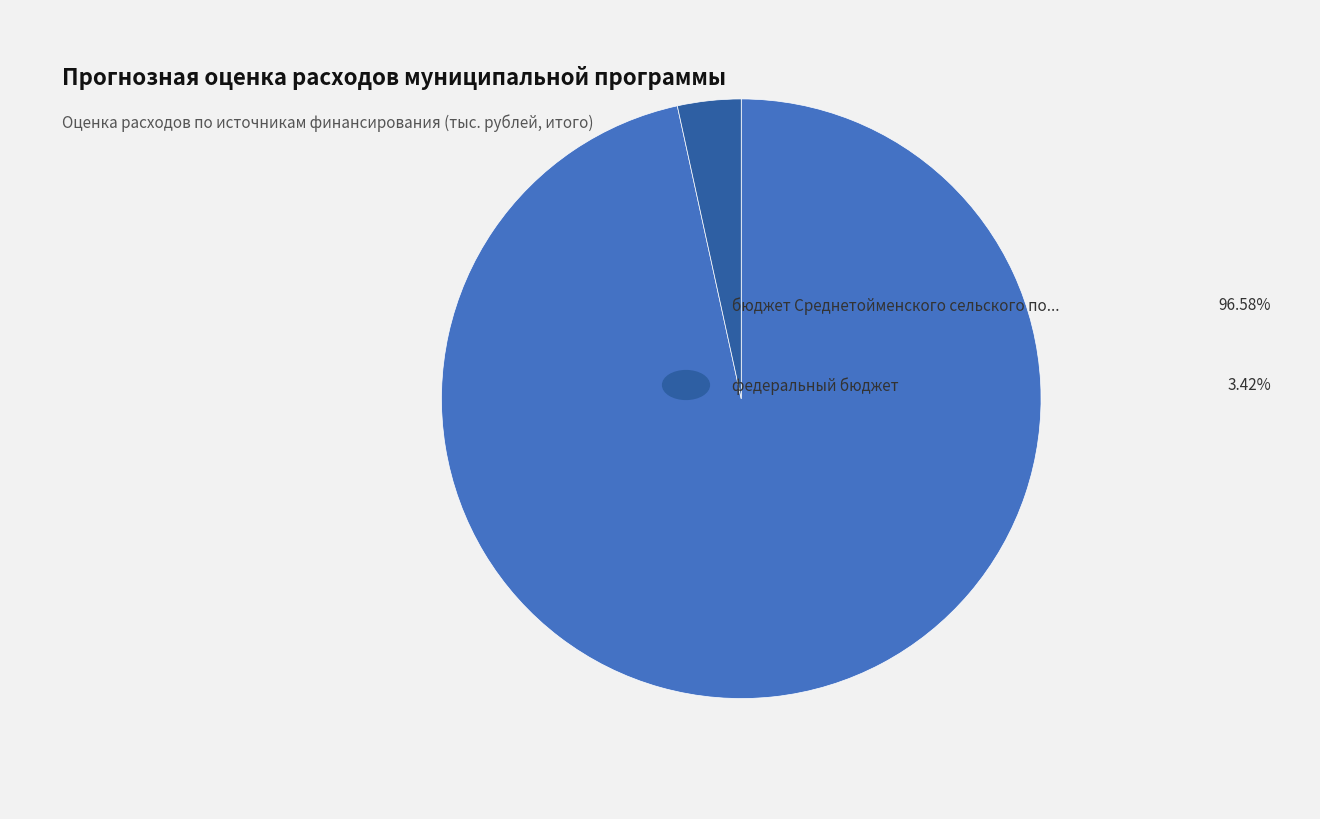

Is there a majority slice in this chart?

Yes